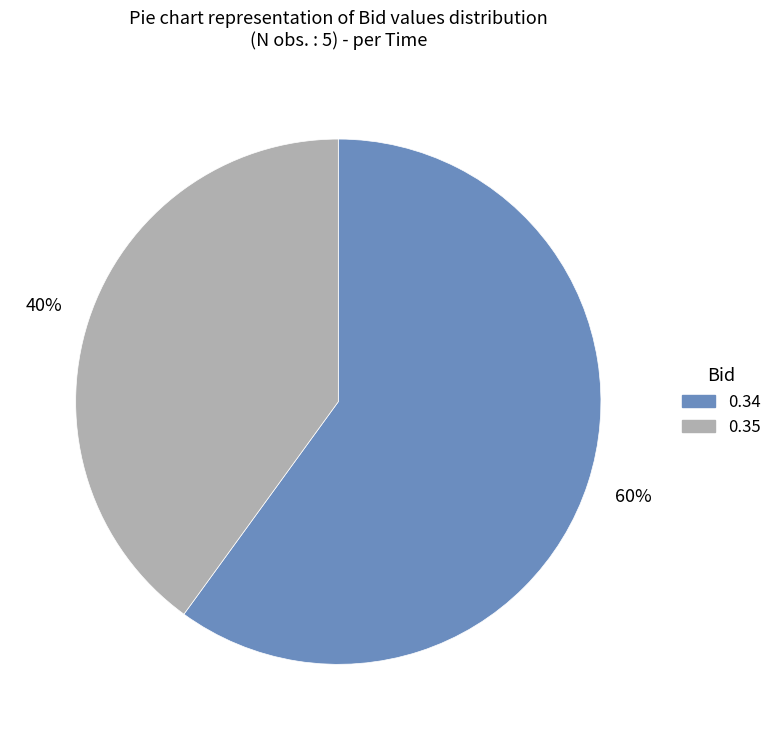

To the nearest percent, what is the difference between the largest and smallest slice percentages?

20%